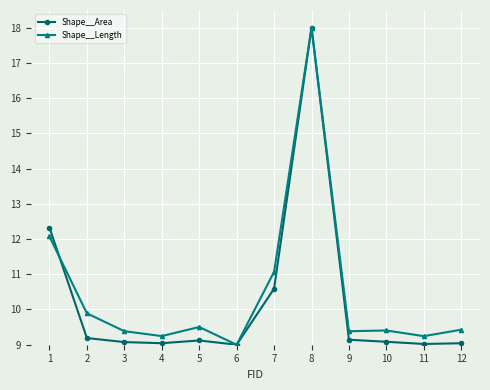

What is the maximum value shown in the chart?

18.0